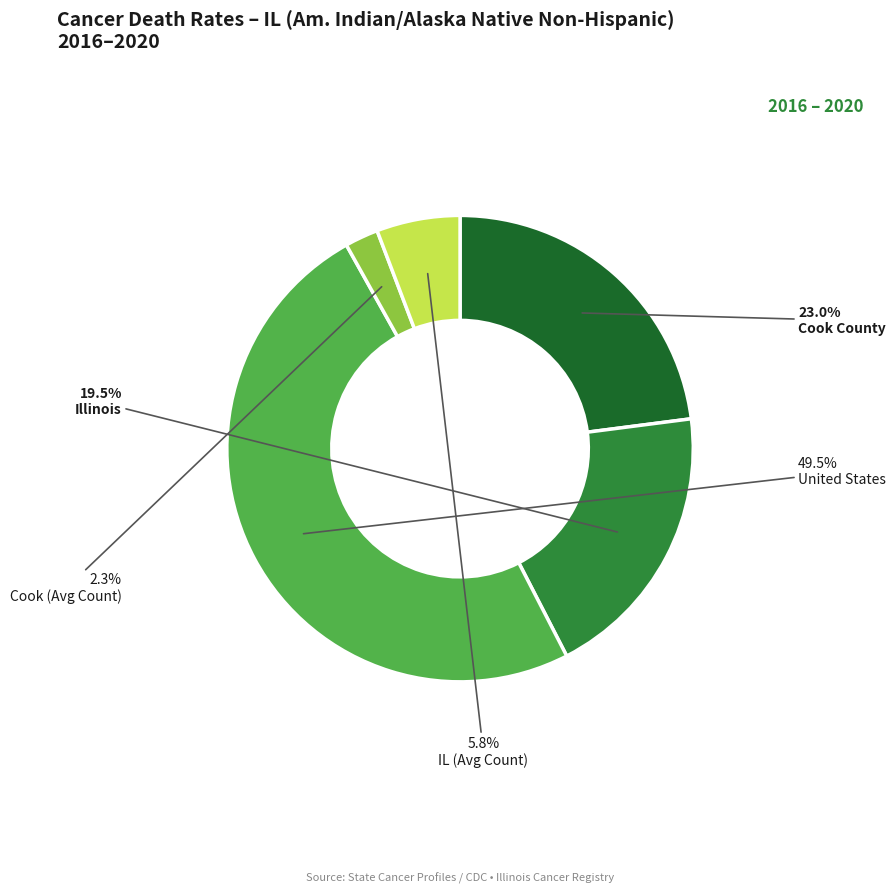

Between Illinois and United States, which is larger?

United States